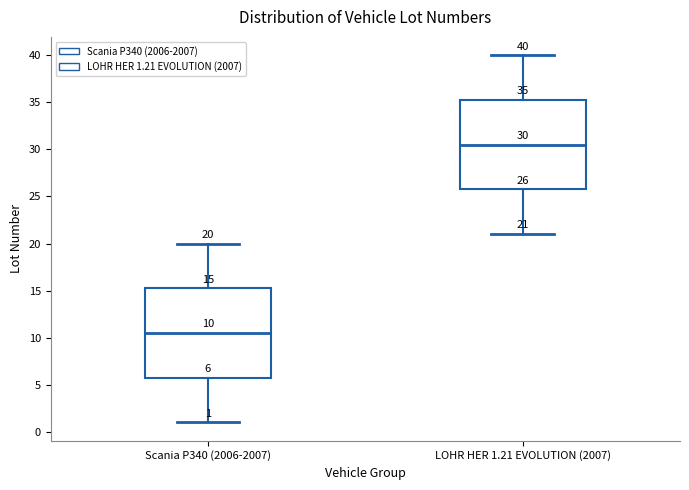

Which box has the highest median line?

LOHR HER 1.21 EVOLUTION (2007)